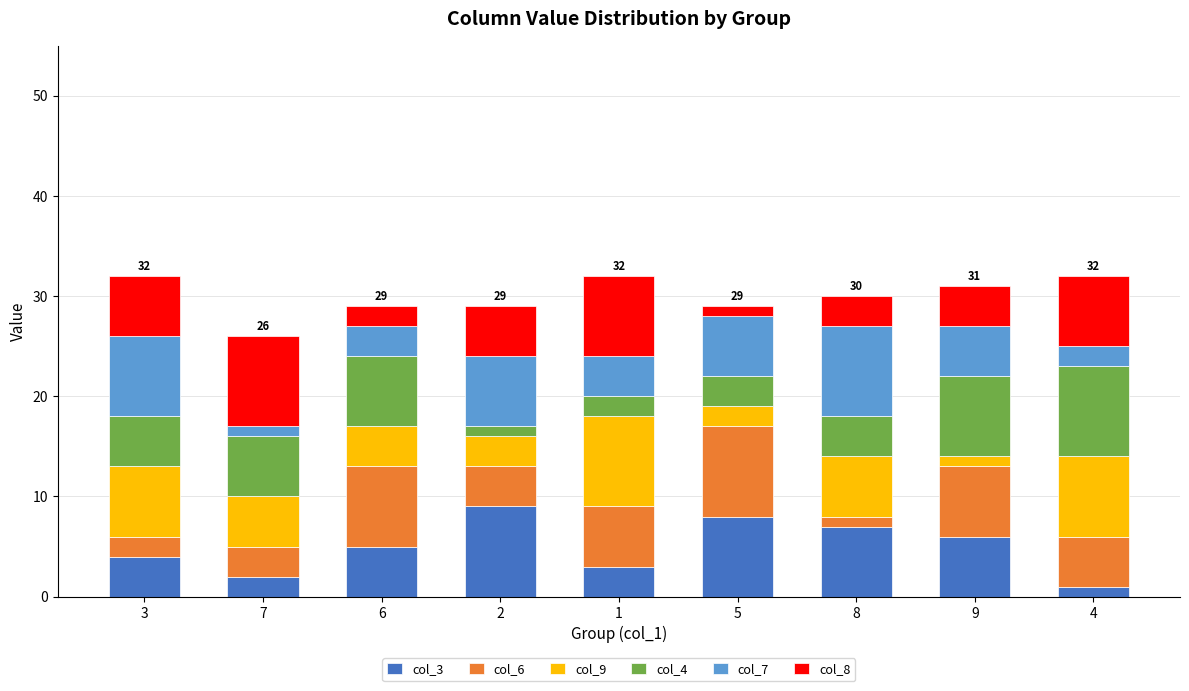

The value of col_3 at 2 is 3. True or false?

False